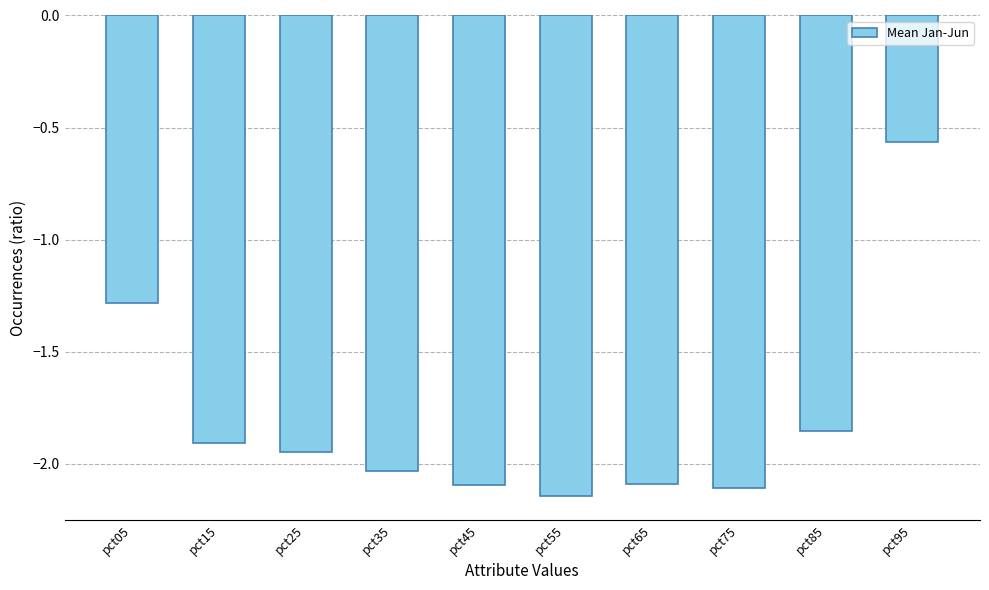

What is the value of the 1st bar from the left?

-1.3